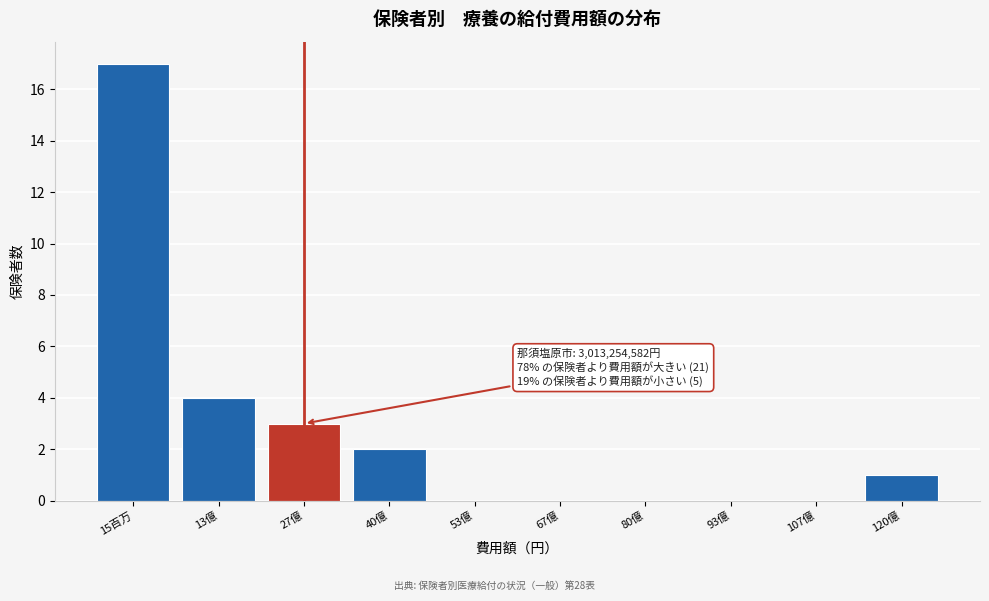

Reading left to right, extract all data points from this chart.

15百万=17	13億=4	27億=3	40億=2	53億=0	67億=0	80億=0	93億=0	107億=0	120億=1